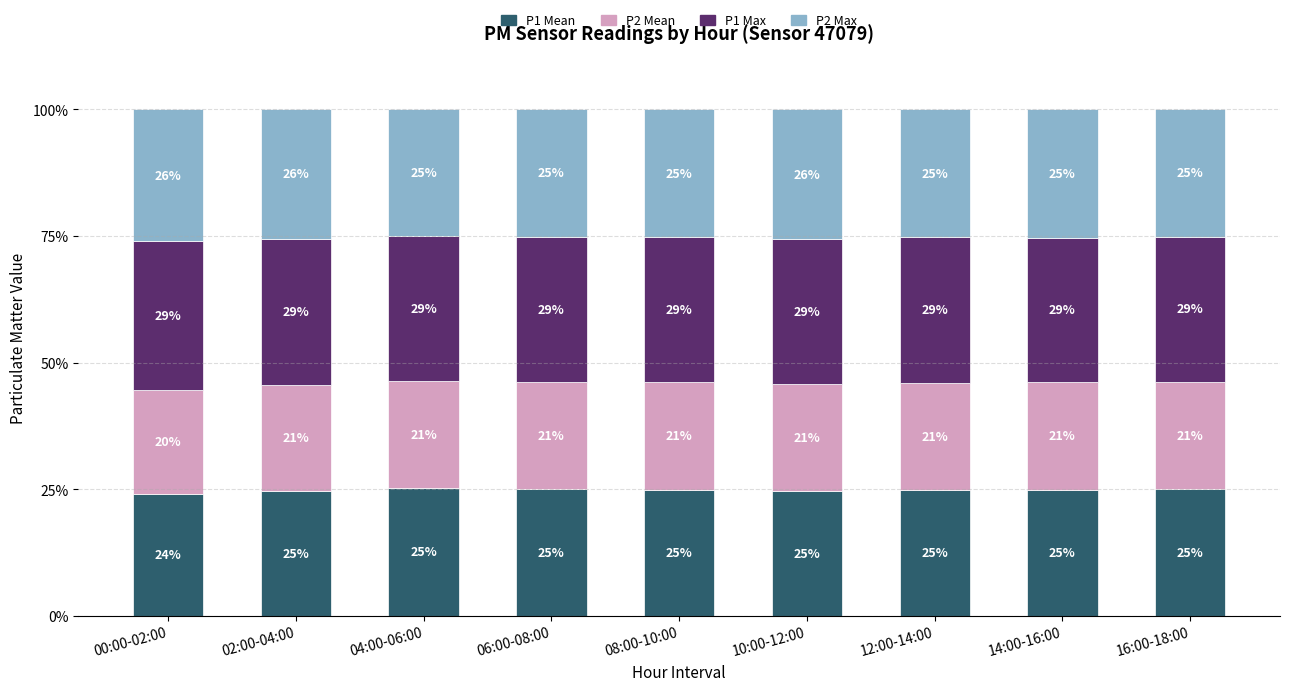

Which category has the lowest value in the P1 Mean series?

00:00-02:00